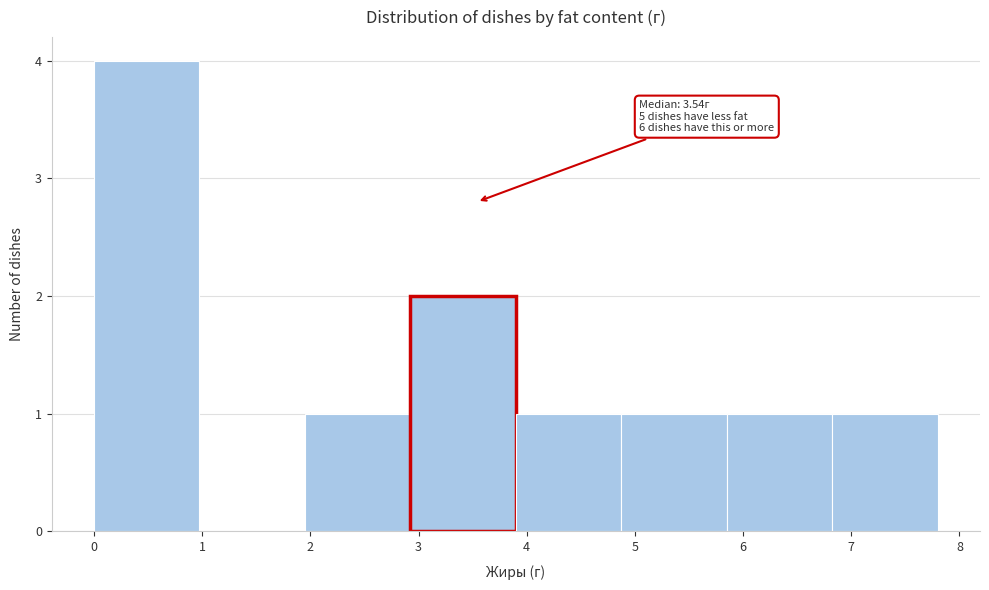

Over which range of the x-axis is the bar tallest?

0.0 to 1.0